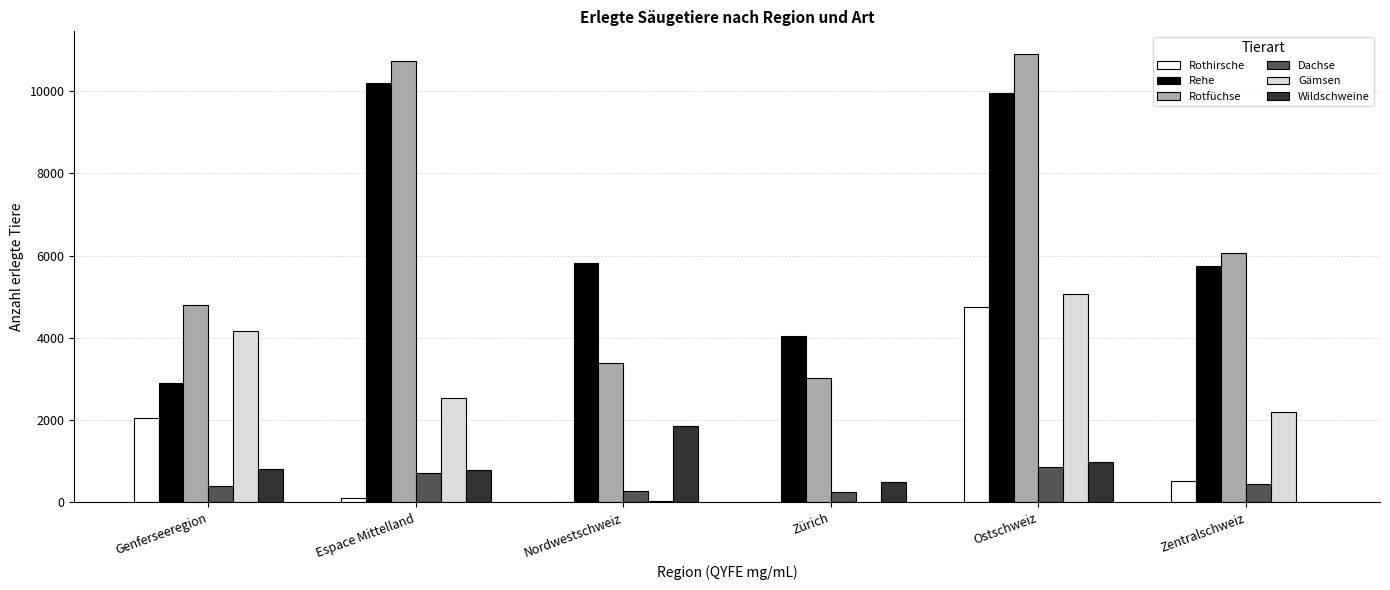

True or false: Gämsen has a value of 3510 at Espace Mittelland.

False